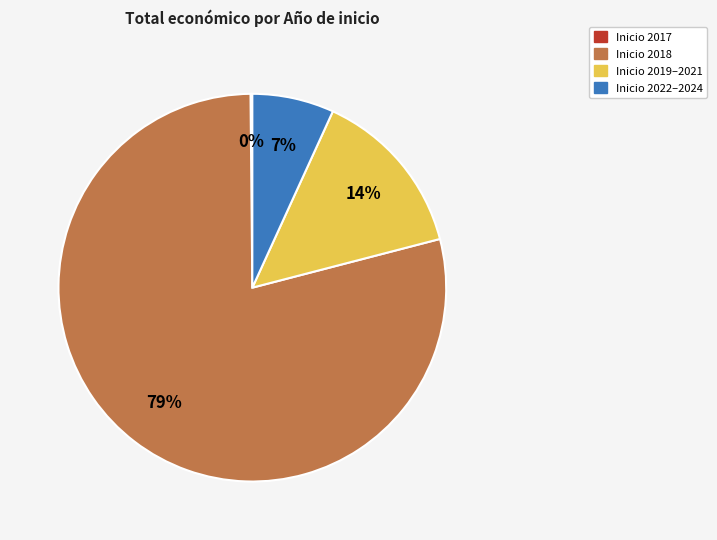

To the nearest percent, what is the average slice percentage?

25%